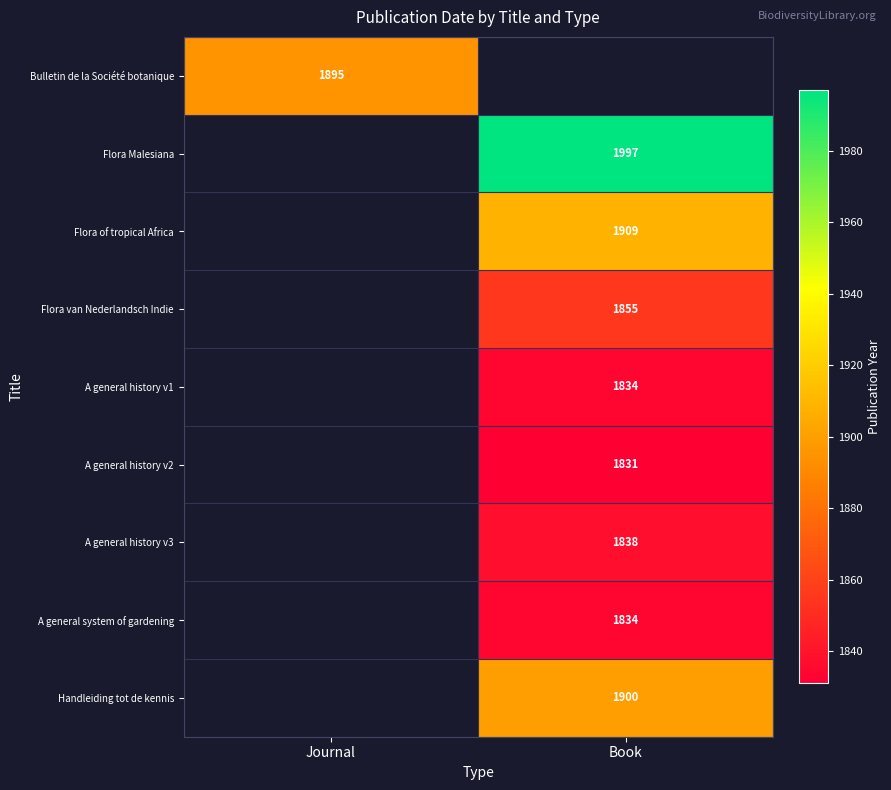

Between Book and Journal, which is larger?

Journal